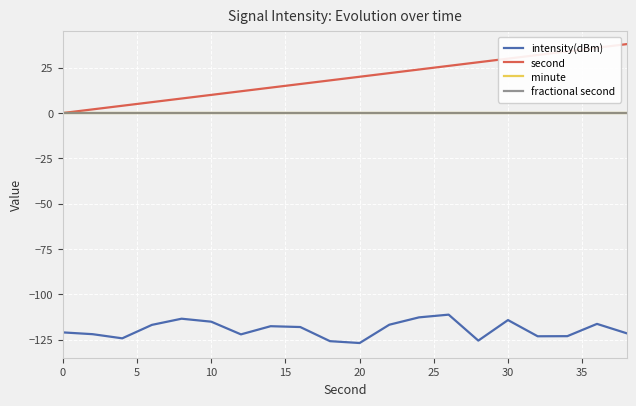

What is the sum of all second values?

380.0